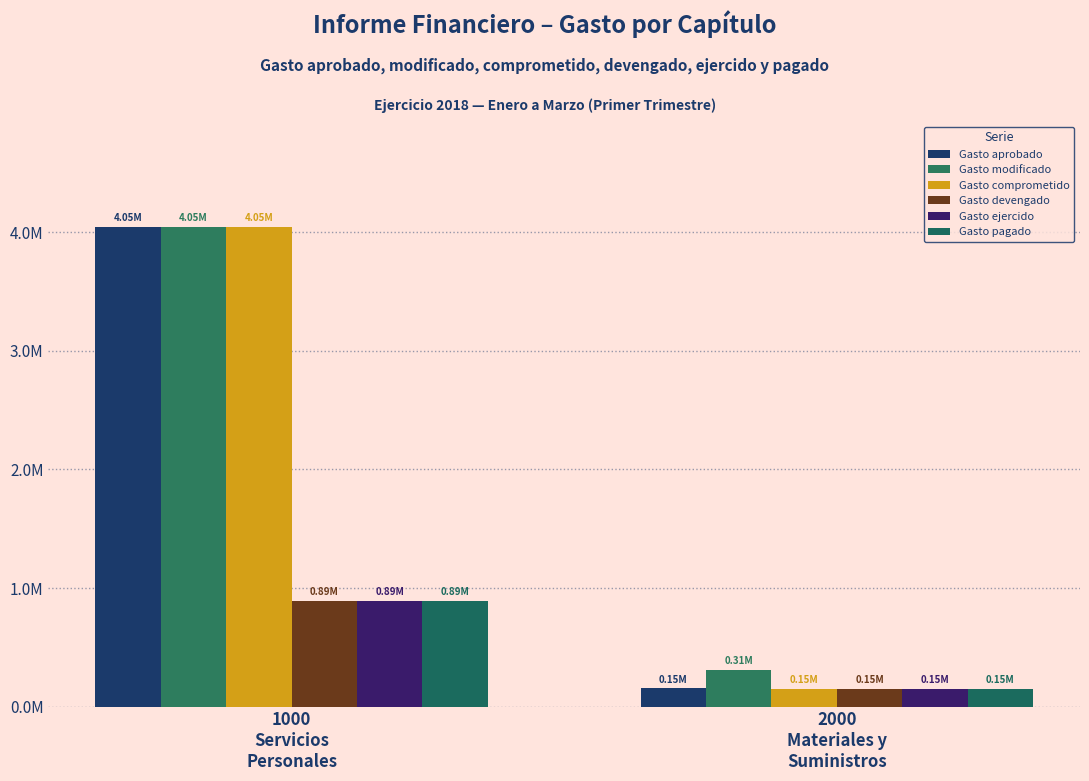

Which series changed the most between 1000
Servicios
Personales and 2000
Materiales y
Suministros?

Gasto comprometido